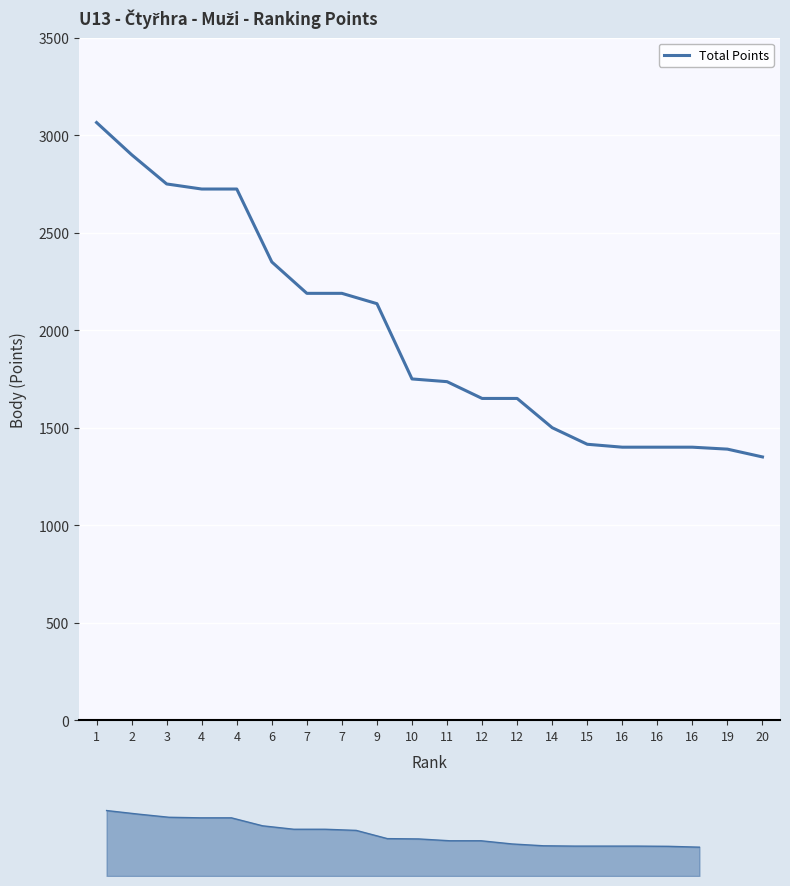

List the labels in order of value, largest first.

1, 2, 3, 4, 4, 6, 7, 7, 9, 10, 11, 12, 12, 14, 15, 16, 16, 16, 19, 20